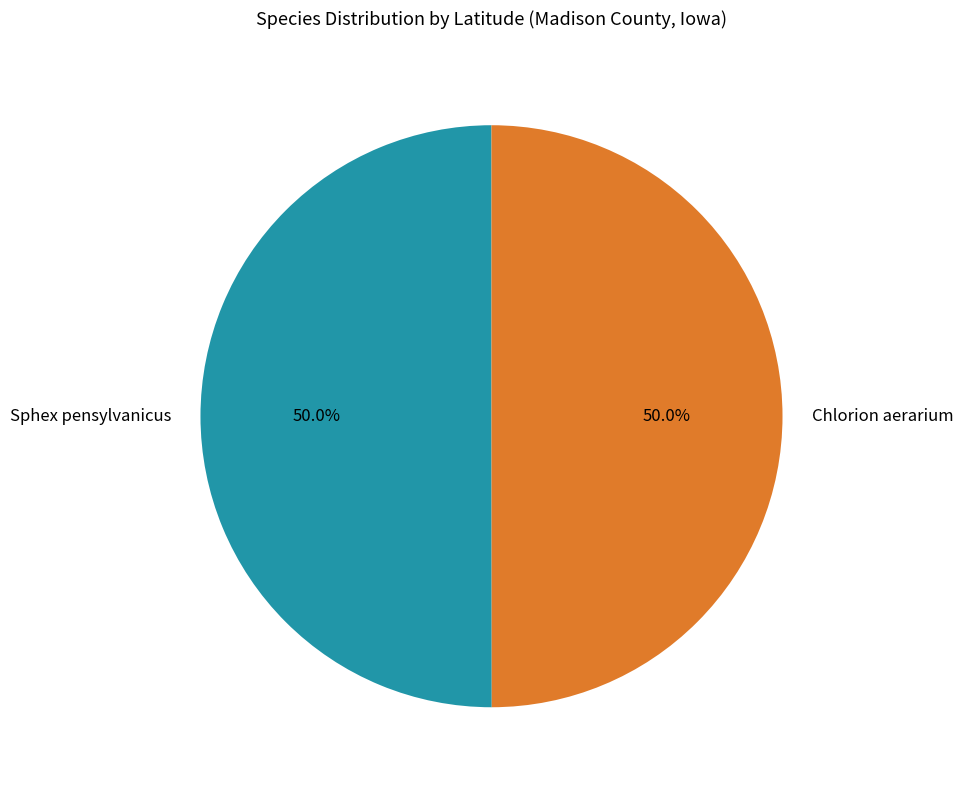

Approximately how many times larger is the value at Sphex pensylvanicus compared to Chlorion aerarium?

1.0